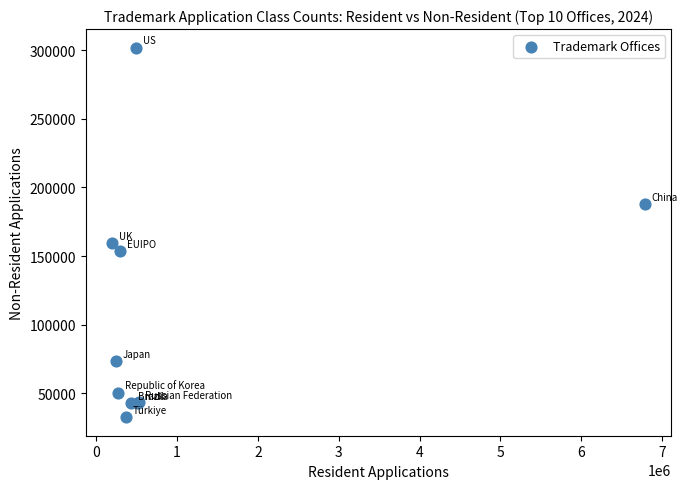

What Y value in the scatter plot is closest to 167210?

159469